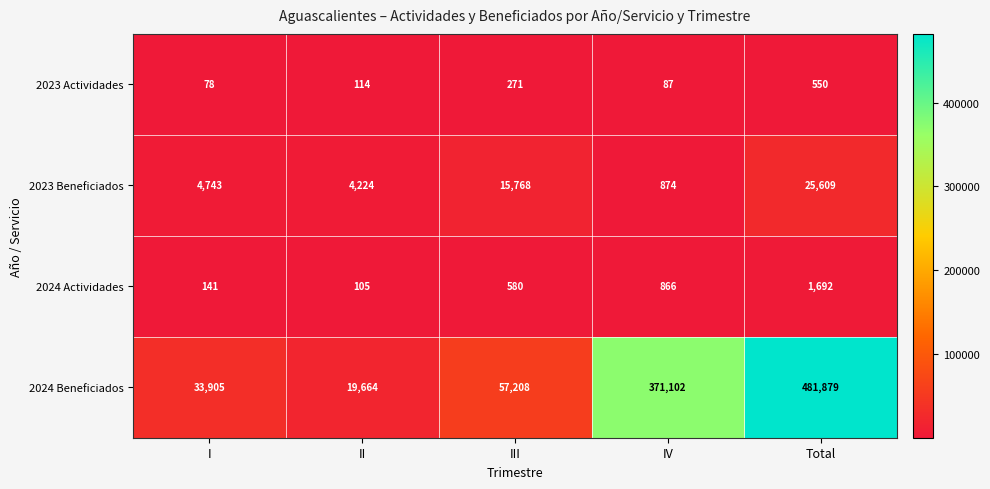

Where is 2023 Actividades nearest to the value 314?

III